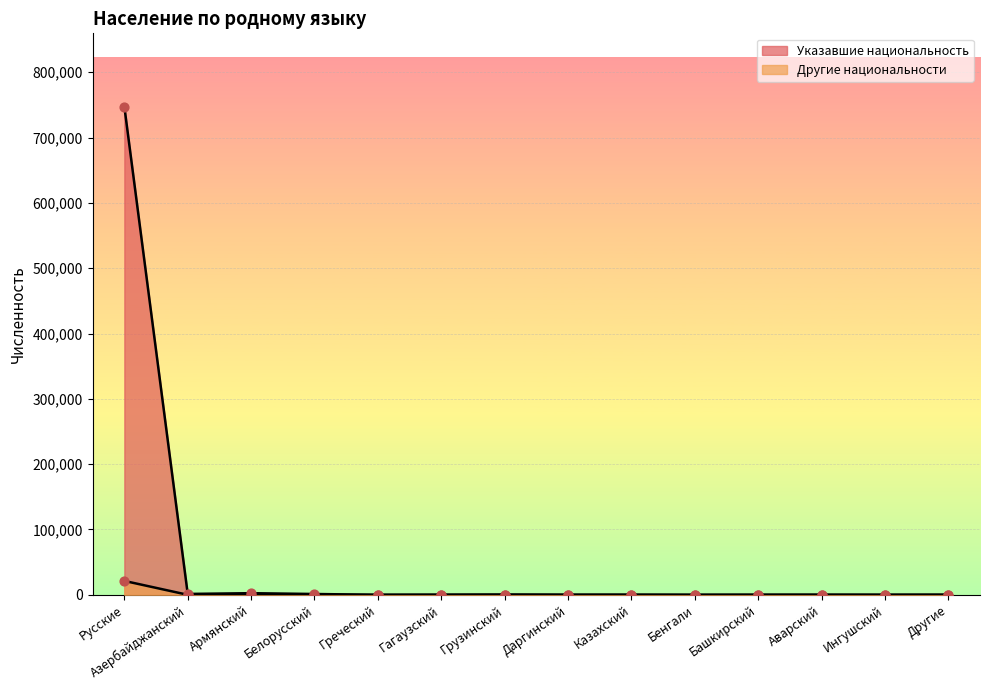

At which category is the sum across all series the highest?

Русские